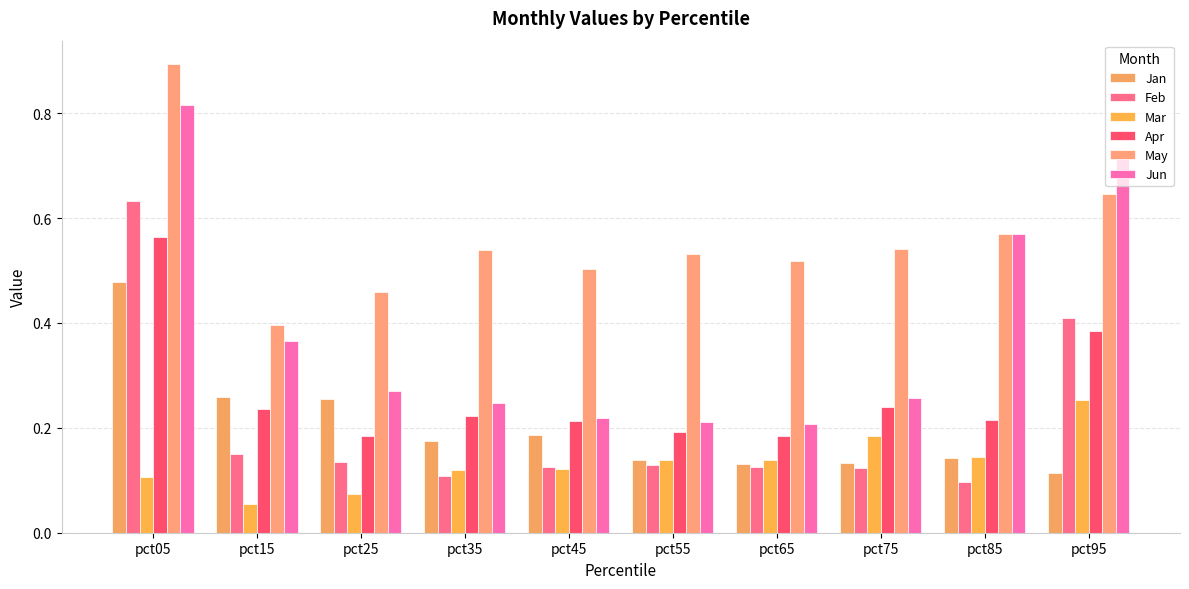

What is the value of the Feb bar at the 9th from the left?

0.1